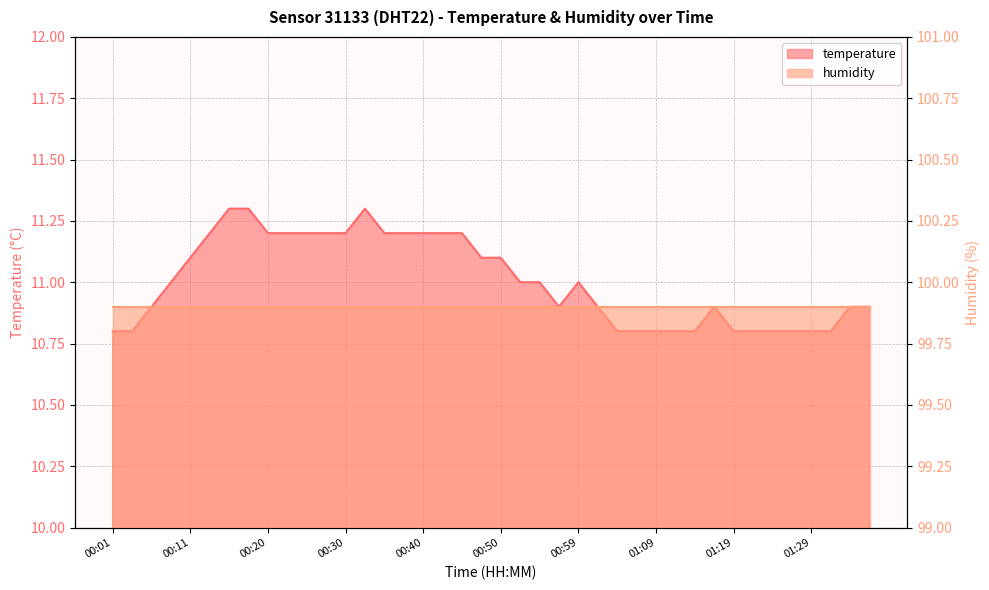

Reading left to right, list all the values displayed in this chart.

00:01=10.8	00:03=10.8	00:06=10.9	00:08=11.0	00:11=11.1	00:13=11.2	00:16=11.3	00:18=11.3	00:20=11.2	00:23=11.2	00:25=11.2	00:28=11.2	00:30=11.2	00:33=11.3	00:35=11.2	00:37=11.2	00:40=11.2	00:42=11.2	00:45=11.2	00:47=11.1	00:50=11.1	00:52=11.0	00:54=11.0	00:57=10.9	00:59=11.0	01:02=10.9	01:04=10.8	01:07=10.8	01:09=10.8	01:12=10.8	01:14=10.8	01:17=10.9	01:19=10.8	01:22=10.8	01:24=10.8	01:26=10.8	01:29=10.8	01:31=10.8	01:34=10.9	01:36=10.9